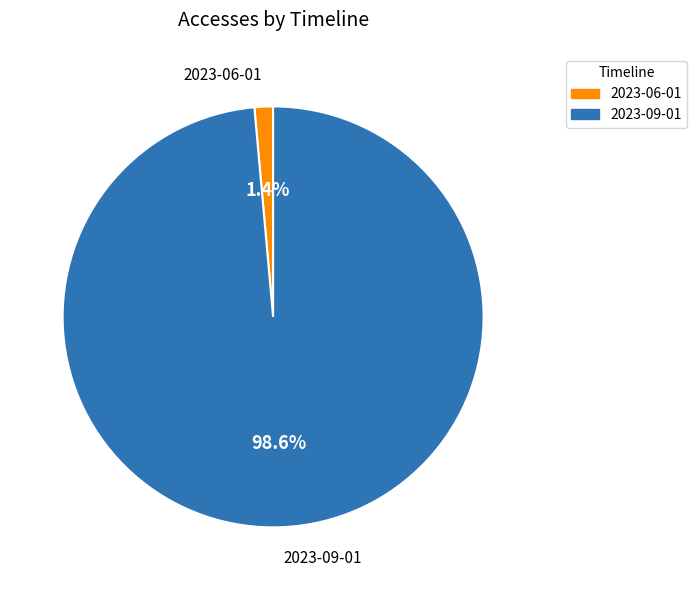

True or false: 2023-06-01 accounts for 11% of the total.

False